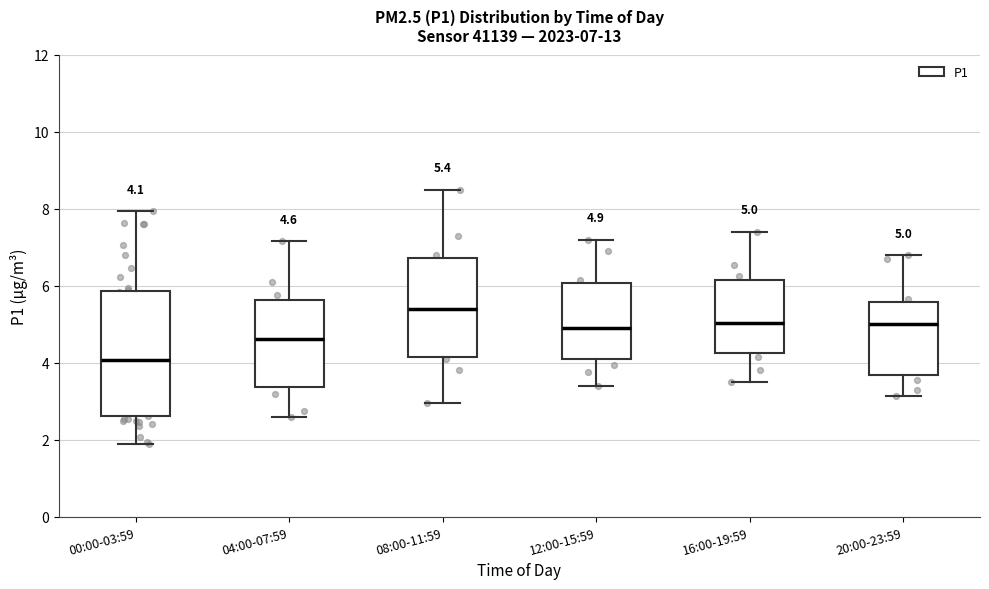

Which box is the tallest, from its lower edge to its upper edge?

00:00-03:59